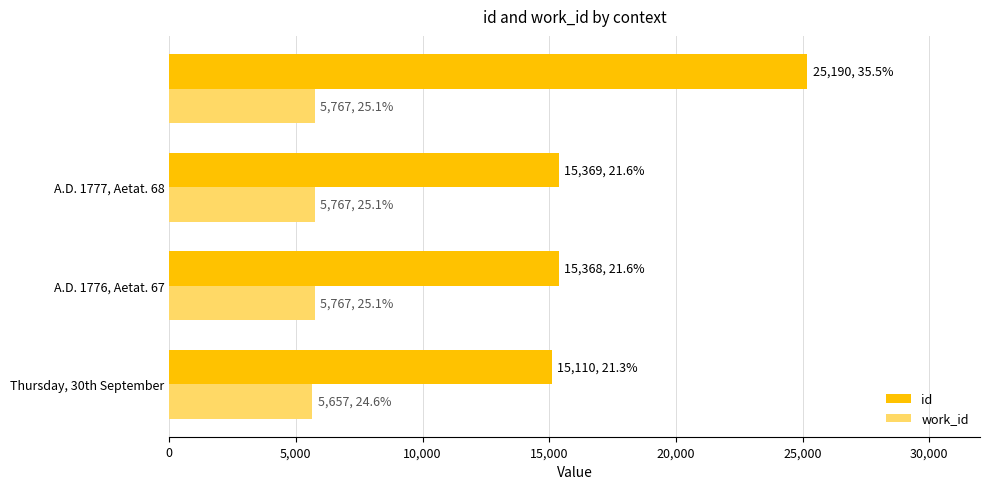

Rank the series by their maximum value, from lowest to highest.

work_id, id